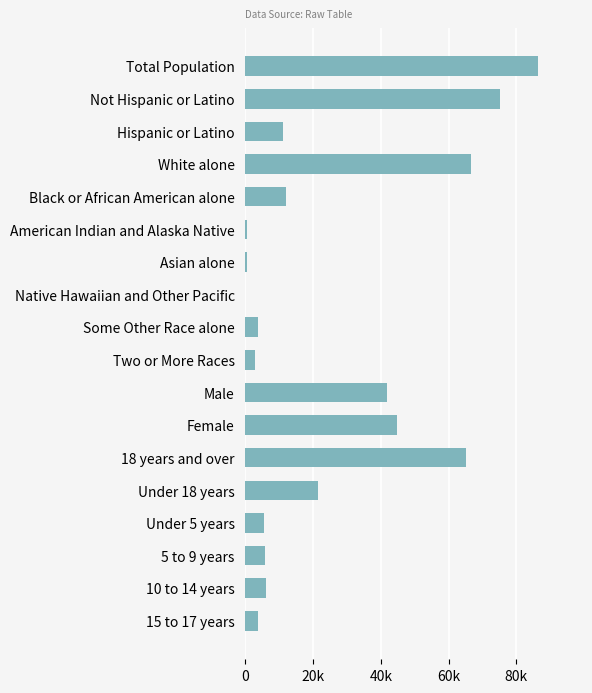

Does the chart contain stacked bars?

No